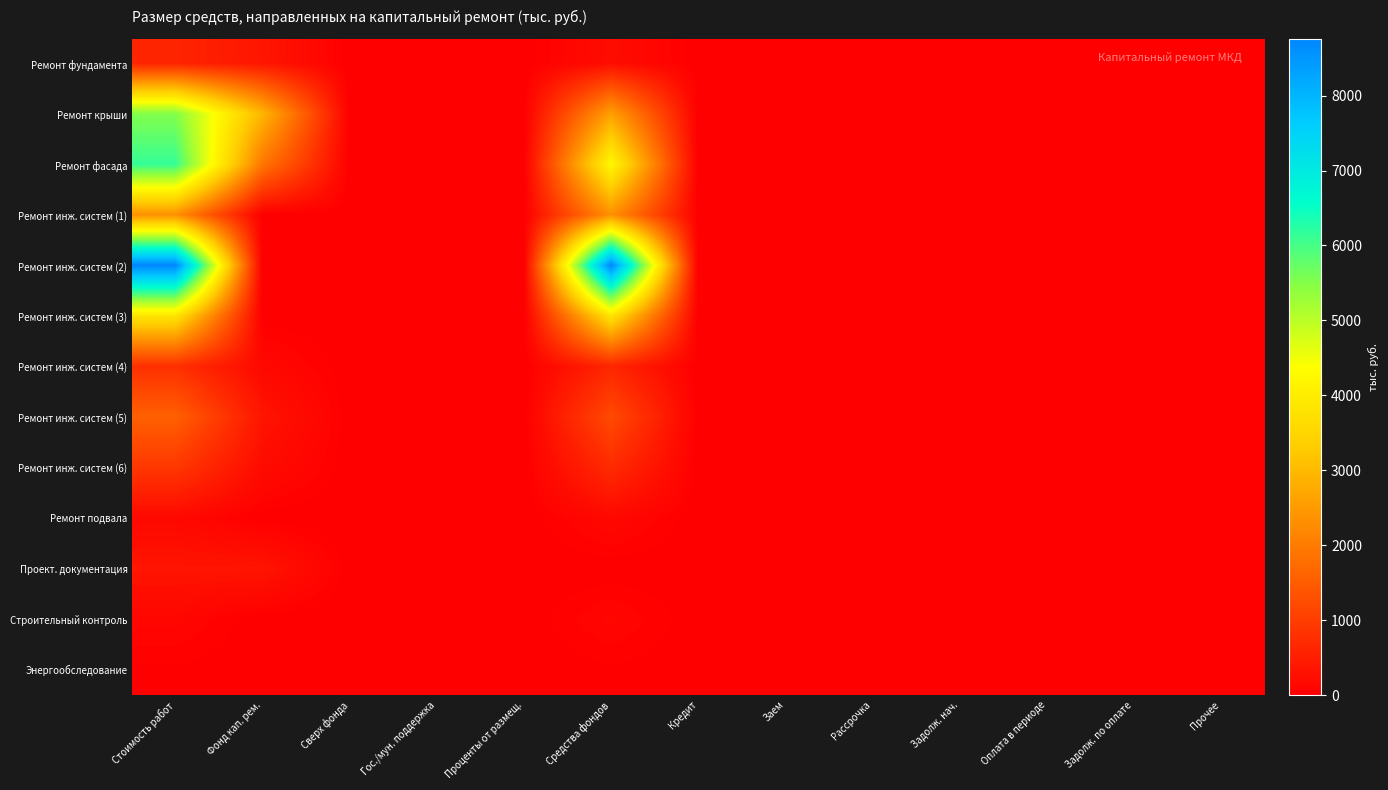

List the series in order of their peak value, lowest first.

Энергообследование, Строительный контроль, Ремонт подвала, Проект. документация, Ремонт фундамента, Ремонт инж. систем (4), Ремонт инж. систем (6), Ремонт инж. систем (5), Ремонт инж. систем (1), Ремонт инж. систем (3), Ремонт крыши, Ремонт фасада, Ремонт инж. систем (2)